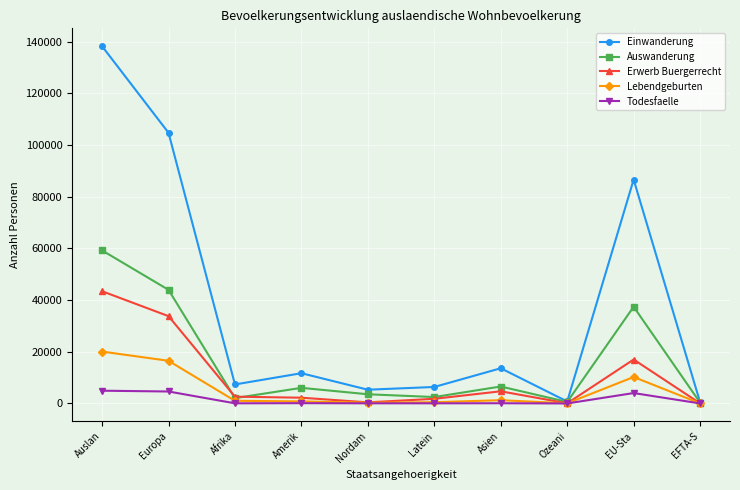

What is the sum of all Erwerb Buergerrecht values?

106135